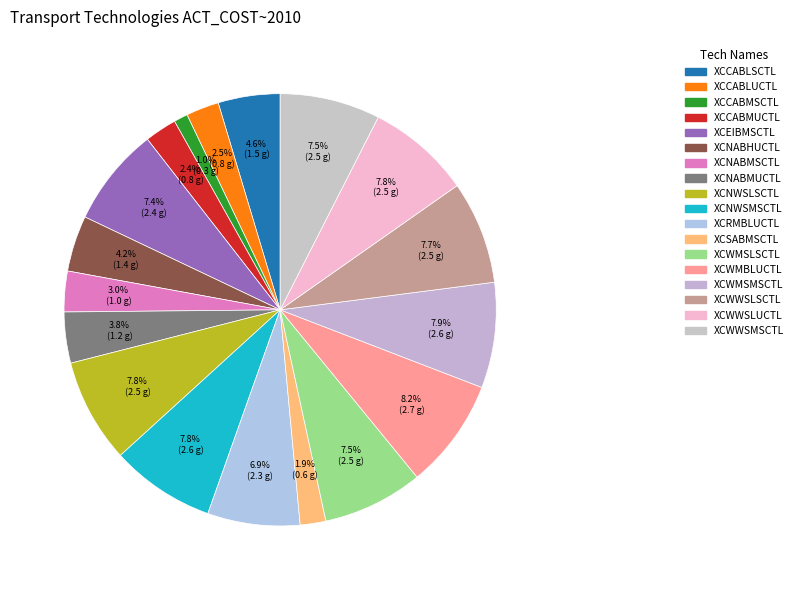

Which slice is the smallest?

XCCABMSCTL